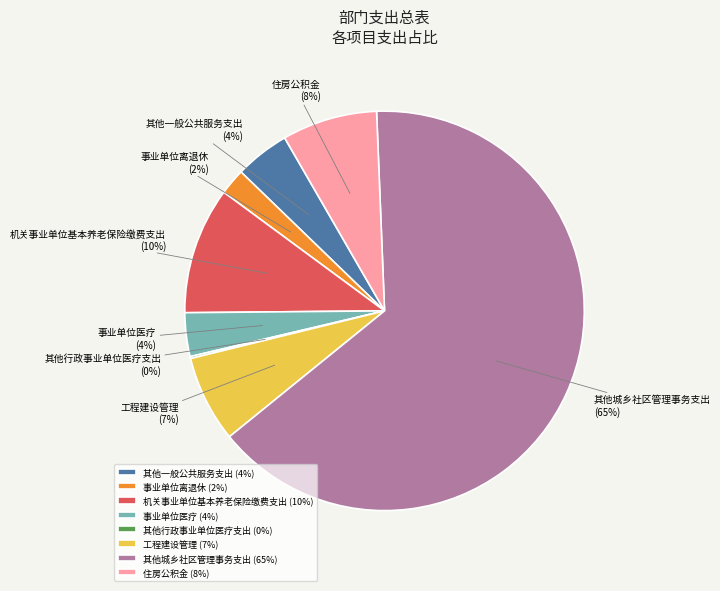

Which slice represents more than half of the pie?

其他城乡社区管理事务支出